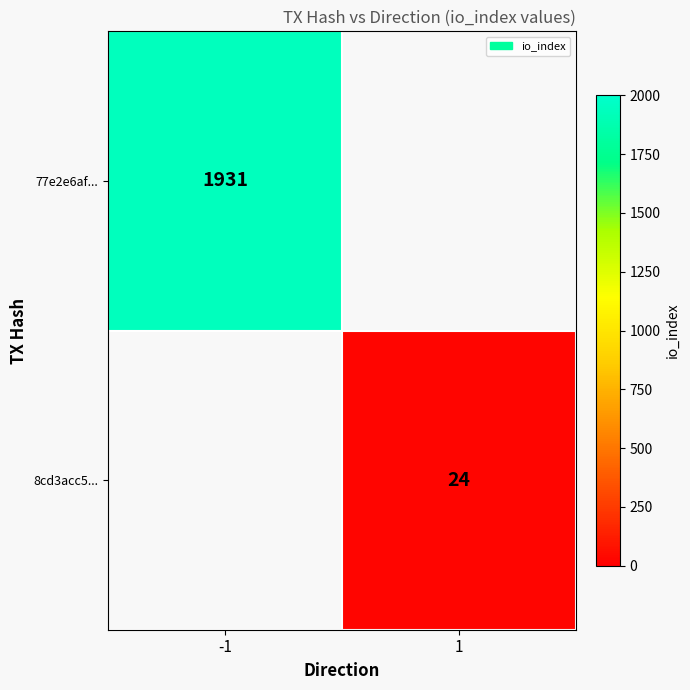

Is it true that 77e2e6af... equals 2964 at -1?

False